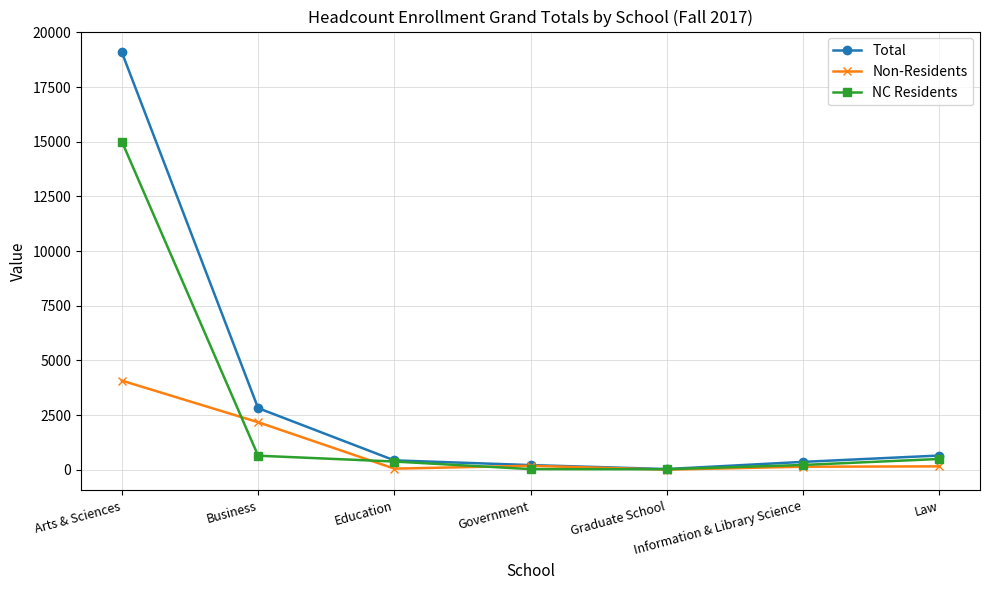

Is the value of NC Residents at Arts & Sciences greater than the value of Non-Residents at Education?

Yes